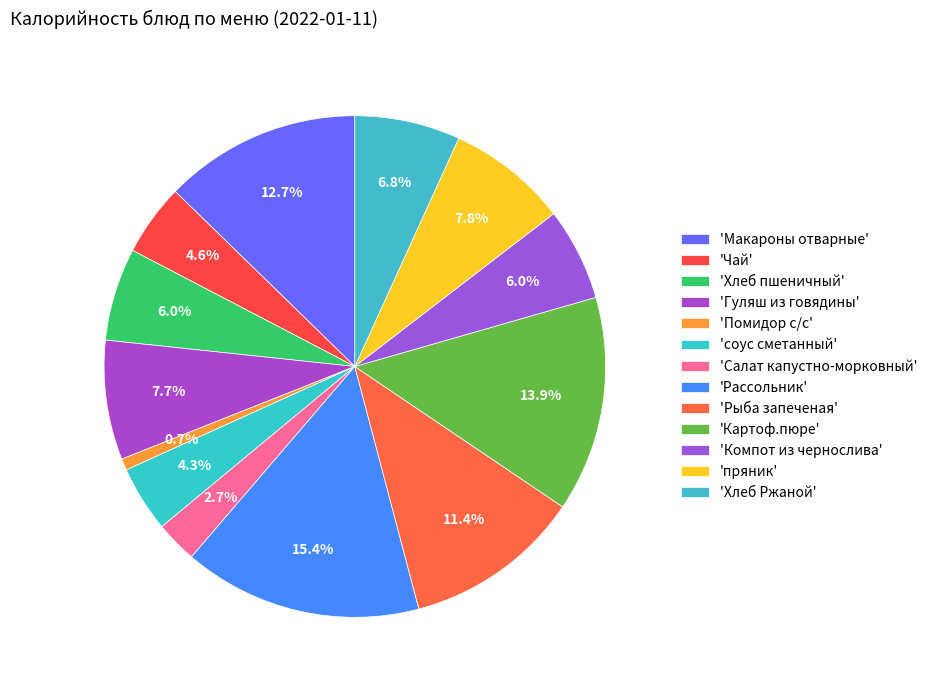

Which category has the biggest portion of the pie?

Рассольник